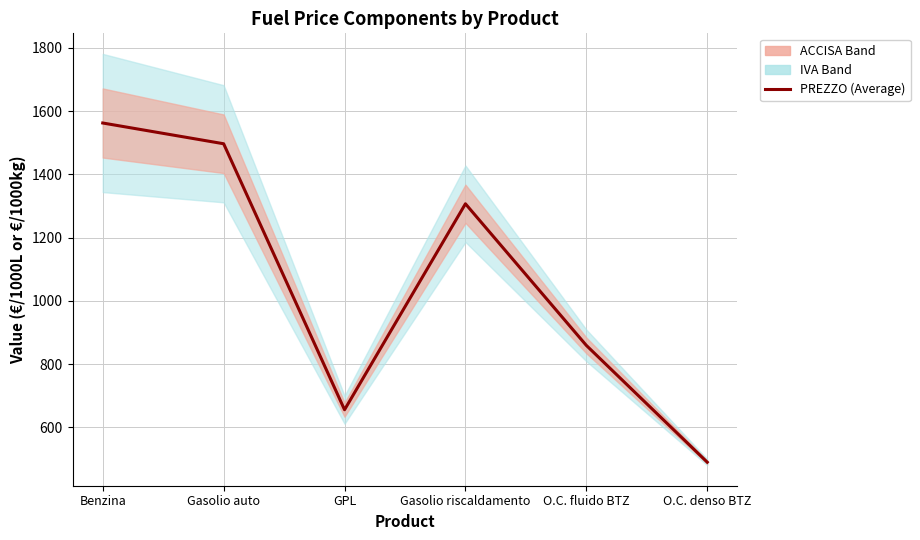

Reading right to left, transcribe all the data shown in this chart.

490.2	859.5	1307.3	656.0	1497.2	1562.8